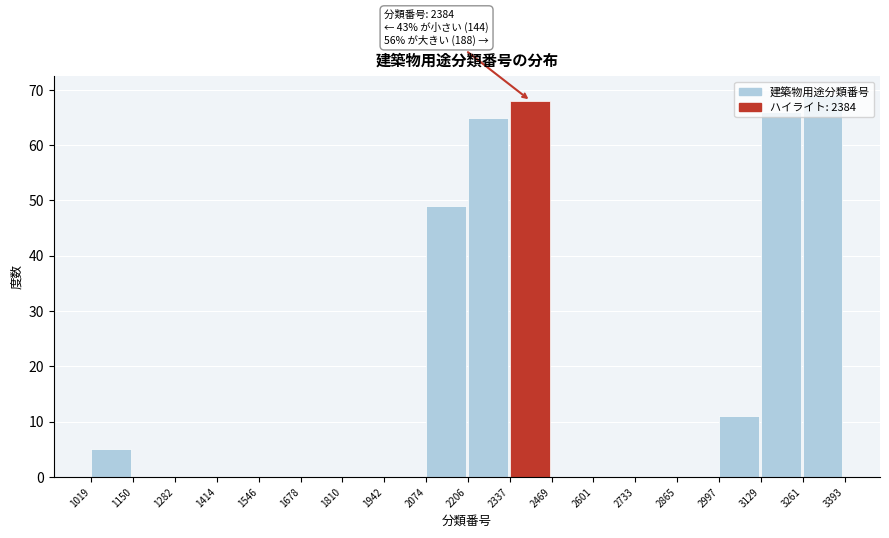

Over which range of the x-axis is the bar tallest?

3261 to 3393